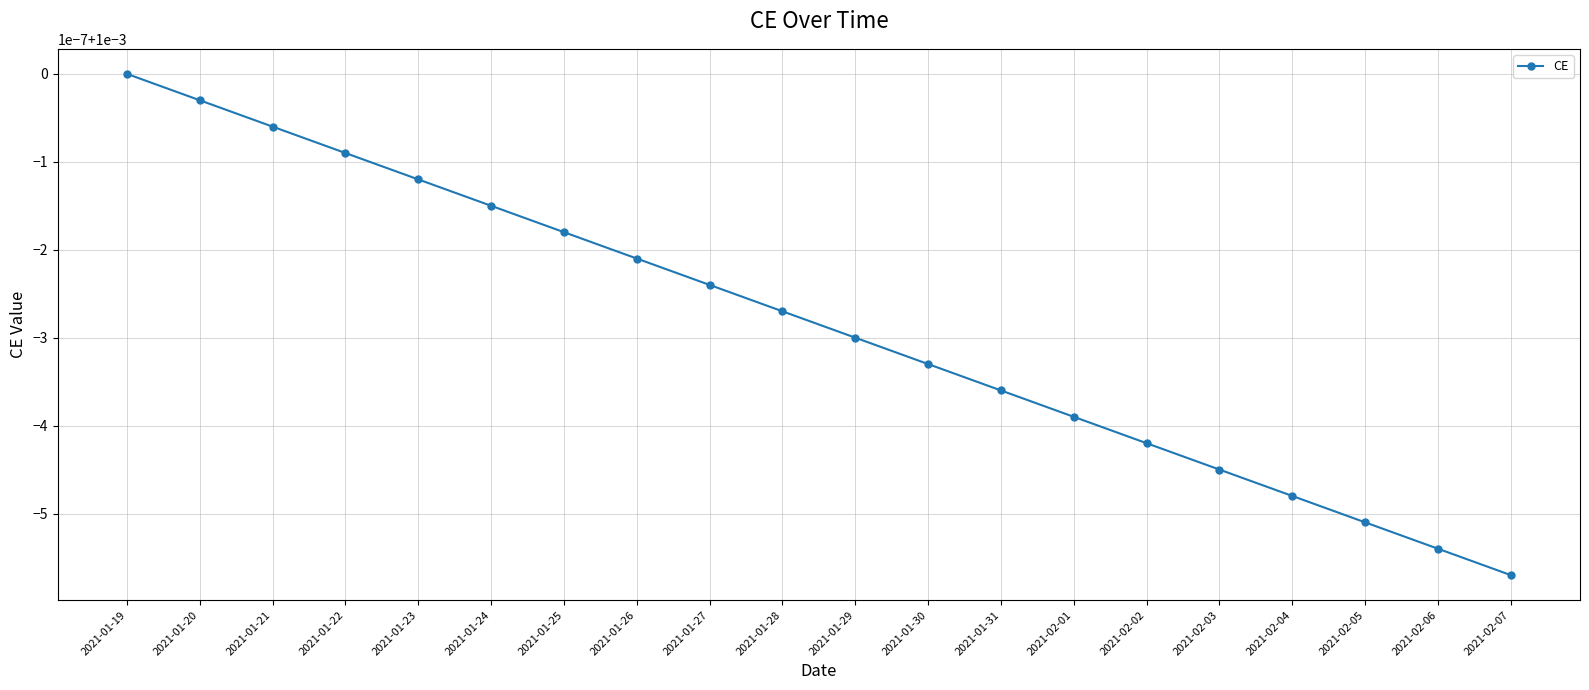

The chart shows a value of 0.0 at 2021-02-04. True or false?

False